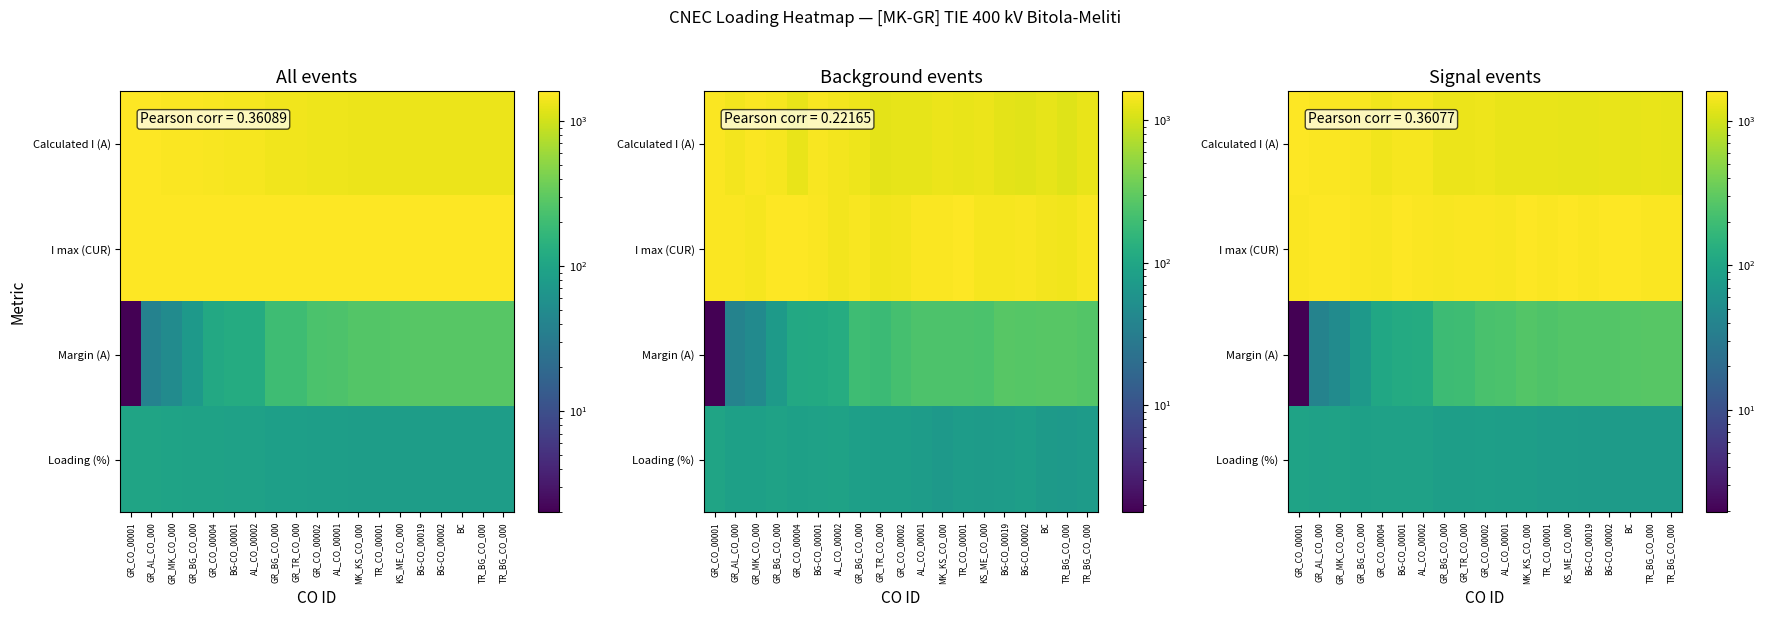

What is the smallest value displayed?

1.9